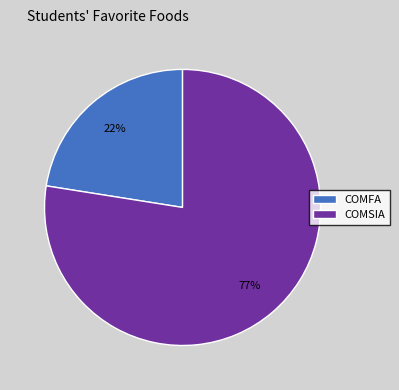

True or false: COMSIA accounts for 64% of the total.

False